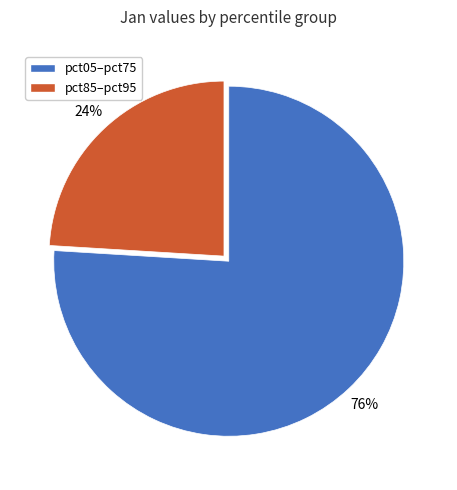

To the nearest percent, what is the difference between the largest and smallest slice percentages?

52%